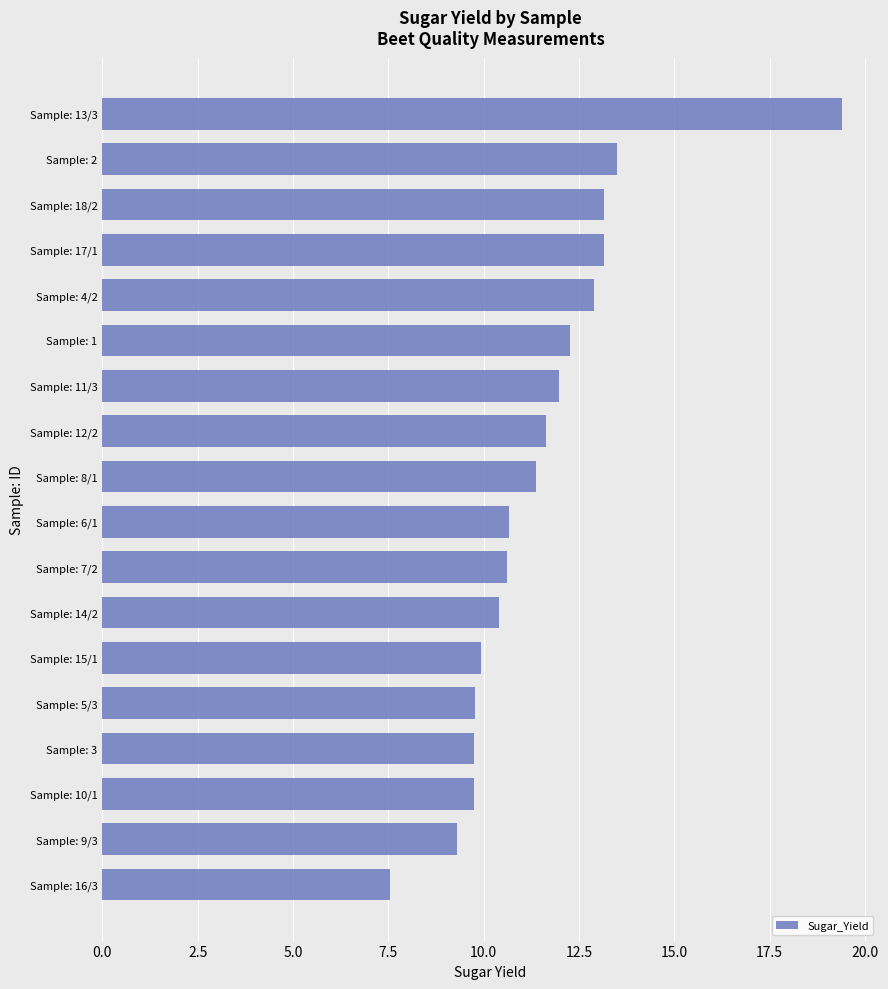

What is the smallest value displayed?

7.5